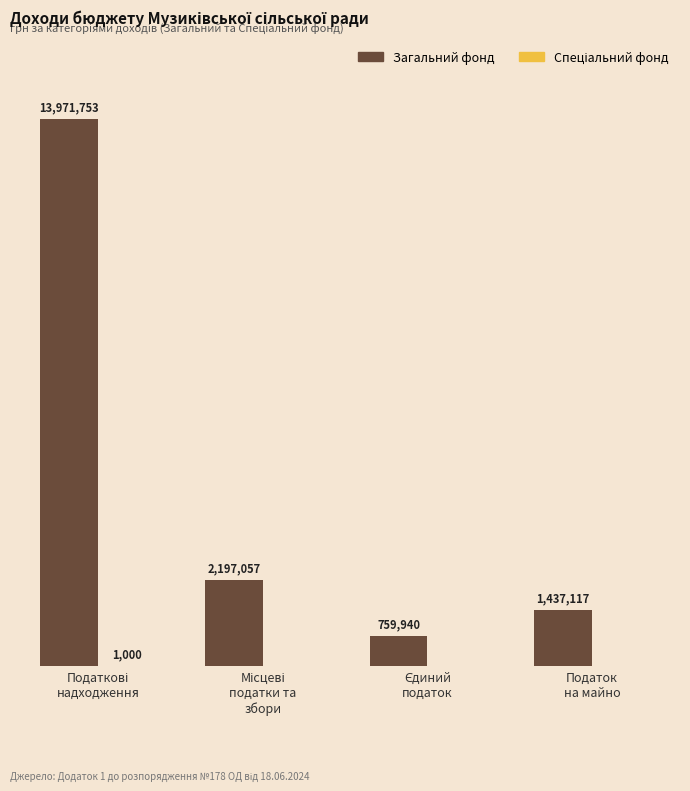

Does the chart contain stacked bars?

No